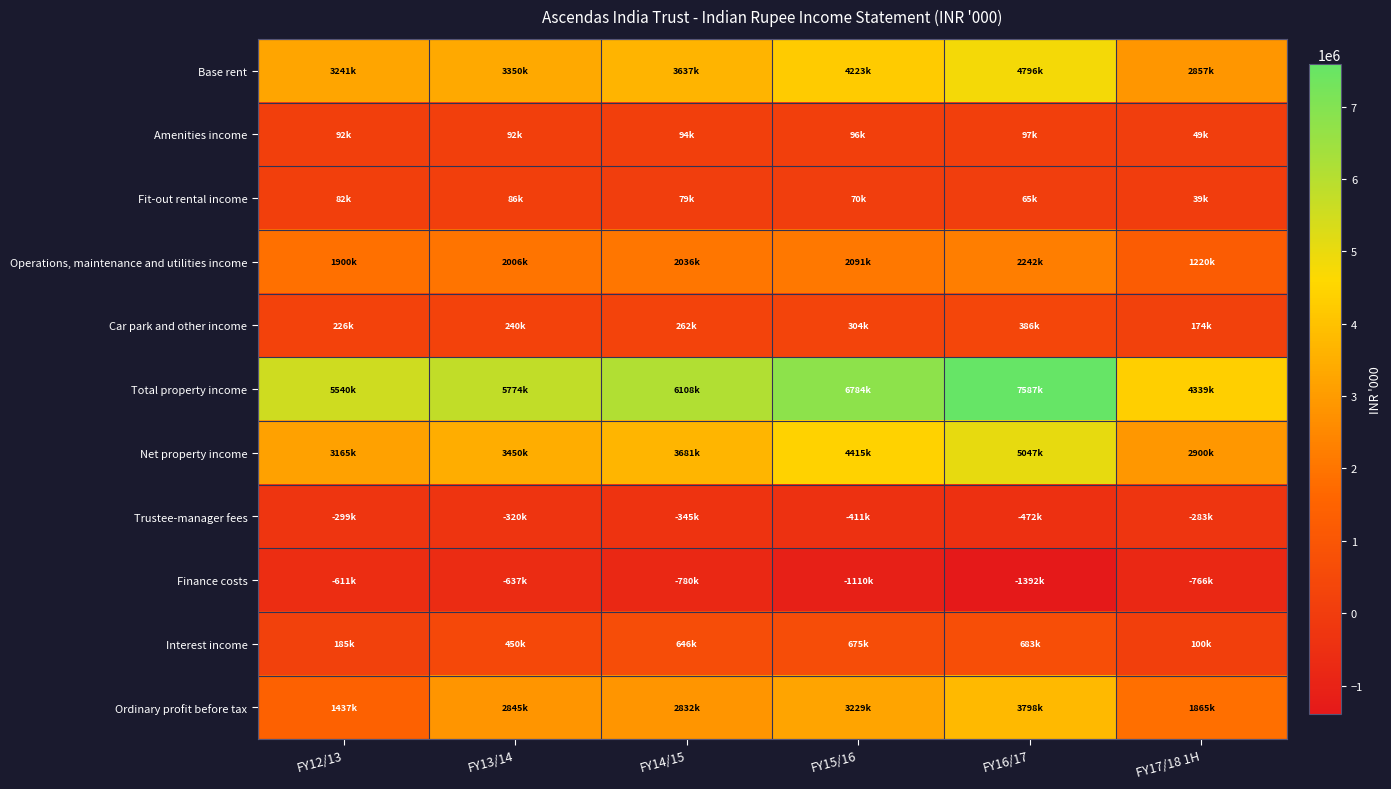

Reading right to left, transcribe all the data shown in this chart.

Base rent: FY17/18 1H=2856800	FY16/17=4796407	FY15/16=4222700	FY14/15=3636932	FY13/14=3349723	FY12/13=3240748
Amenities income: FY17/18 1H=48535	FY16/17=97395	FY15/16=95934	FY14/15=94221	FY13/14=91830	FY12/13=92087
Fit-out rental income: FY17/18 1H=38780	FY16/17=65163	FY15/16=69607	FY14/15=78854	FY13/14=85981	FY12/13=81614
Operations, maintenance and utilities income: FY17/18 1H=1220407	FY16/17=2241997	FY15/16=2091310	FY14/15=2035798	FY13/14=2006176	FY12/13=1900122
Car park and other income: FY17/18 1H=174174	FY16/17=385731	FY15/16=303994	FY14/15=262079	FY13/14=240104	FY12/13=225855
Total property income: FY17/18 1H=4338696	FY16/17=7586693	FY15/16=6783545	FY14/15=6107884	FY13/14=5773814	FY12/13=5540426
Net property income: FY17/18 1H=2900054	FY16/17=5046657	FY15/16=4415103	FY14/15=3680512	FY13/14=3449870	FY12/13=3164511
Trustee-manager fees: FY17/18 1H=-282774	FY16/17=-472309	FY15/16=-410961	FY14/15=-344651	FY13/14=-319995	FY12/13=-299137
Finance costs: FY17/18 1H=-765557	FY16/17=-1391666	FY15/16=-1110176	FY14/15=-780245	FY13/14=-637385	FY12/13=-610704
Interest income: FY17/18 1H=99872	FY16/17=682869	FY15/16=674819	FY14/15=645865	FY13/14=449508	FY12/13=185207
Ordinary profit before tax: FY17/18 1H=1865063	FY16/17=3798336	FY15/16=3229161	FY14/15=2832197	FY13/14=2844915	FY12/13=1437312